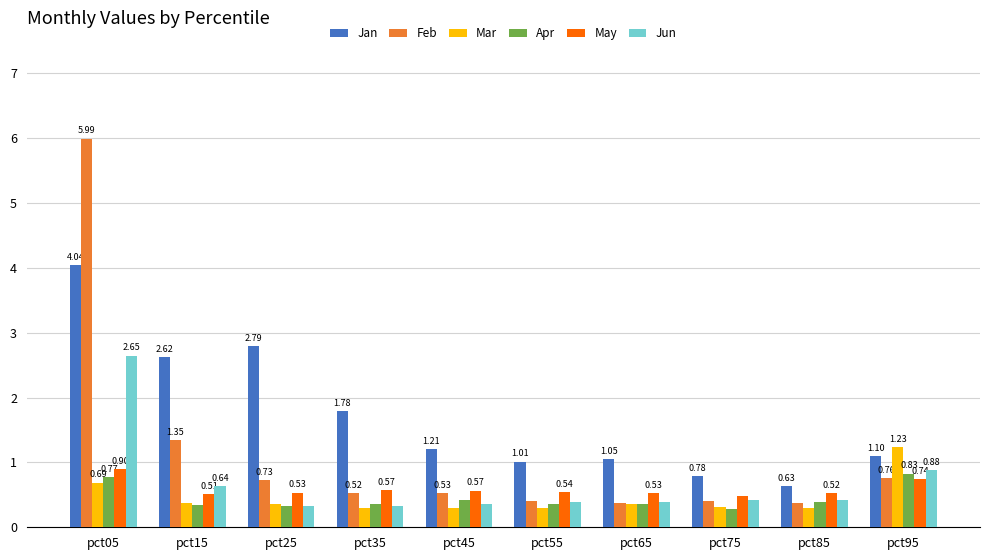

What is the spread (max minus min) of values at pct25?

2.5